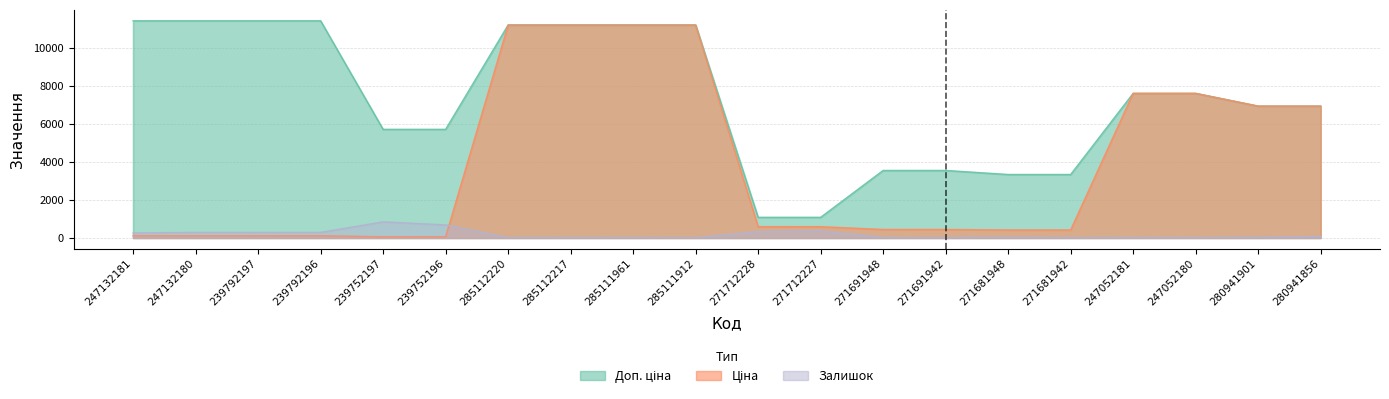

At how many categories does at least one series exceed 7531?

10